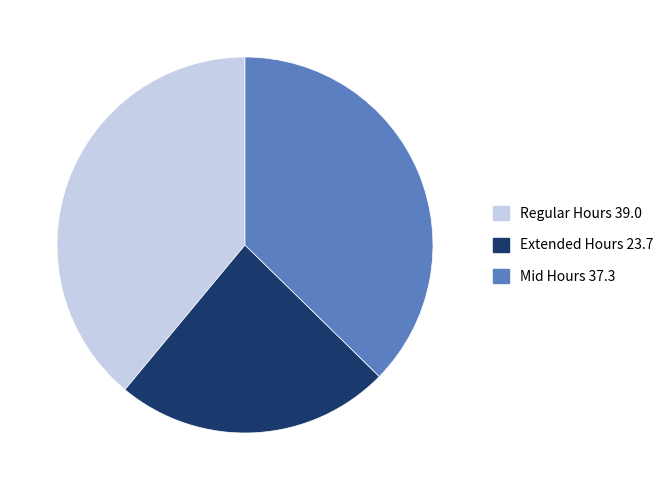

Is there a majority slice in this chart?

No